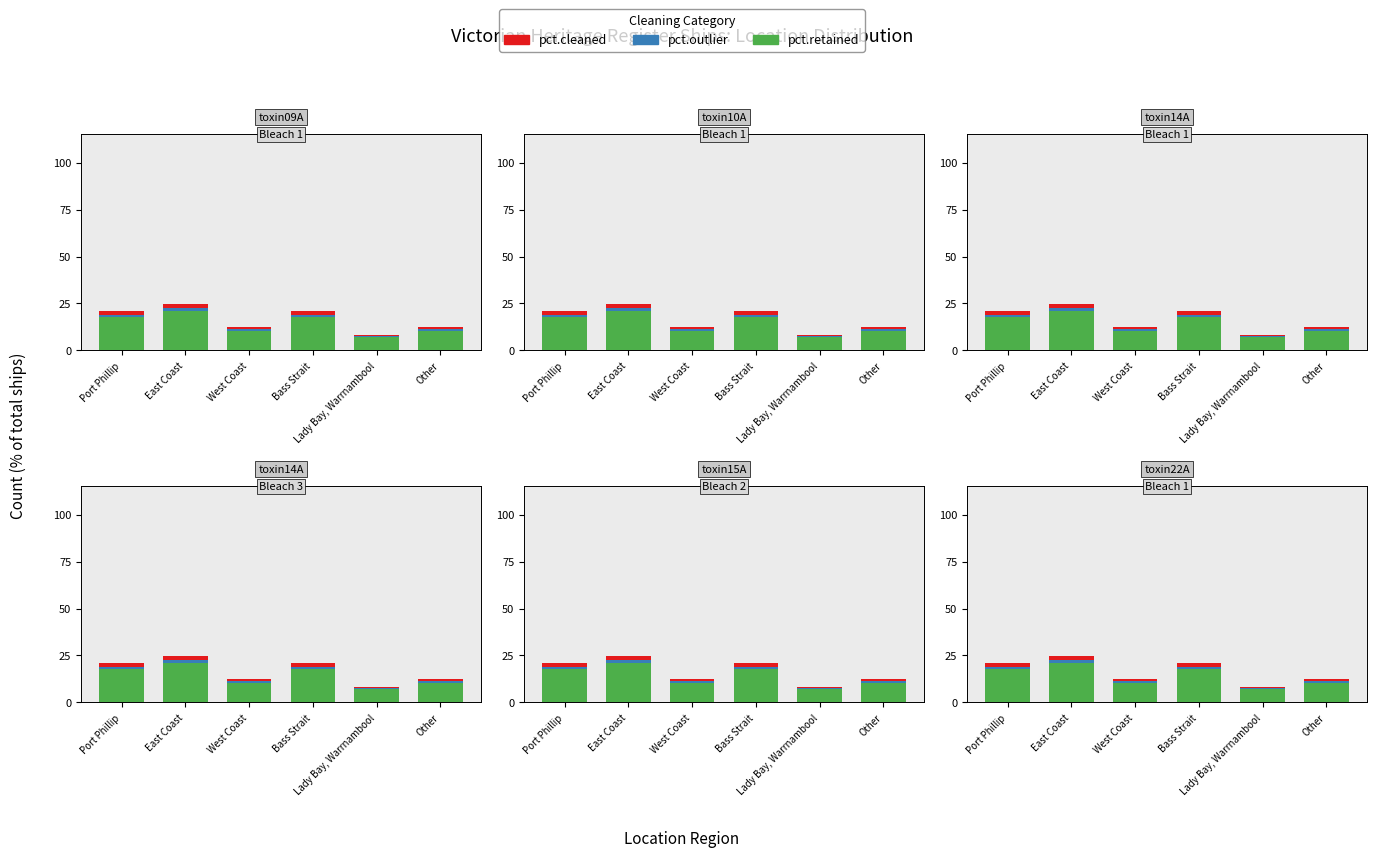

What is the value of the pct.outlier bar at the 5th from the left?

0.4